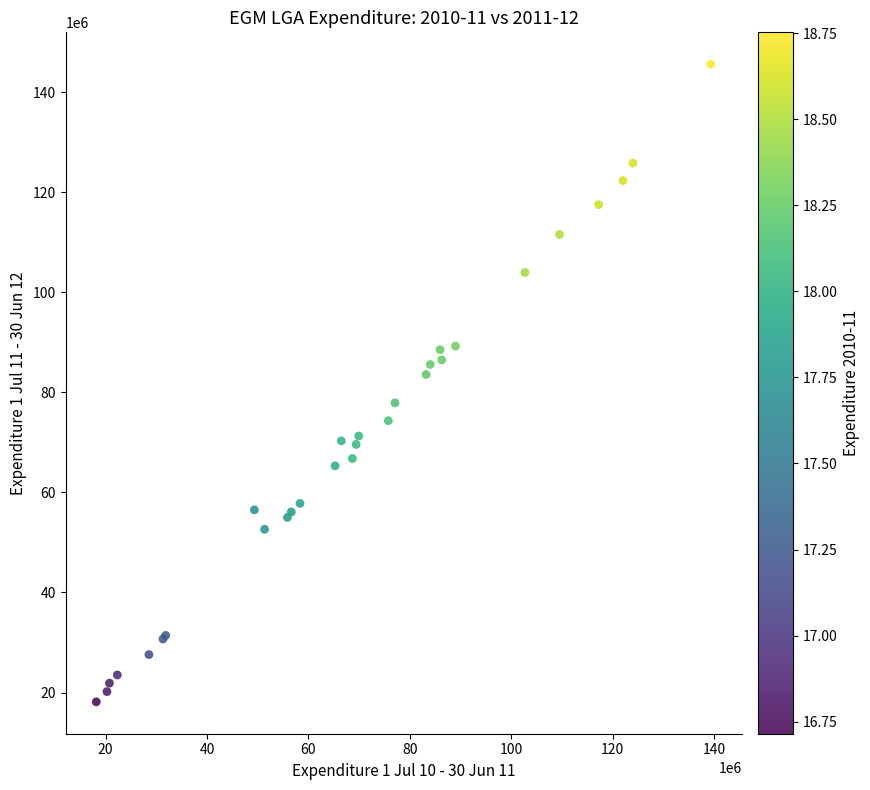

What Y value in the scatter plot is closest to 81878150?

83581310.2